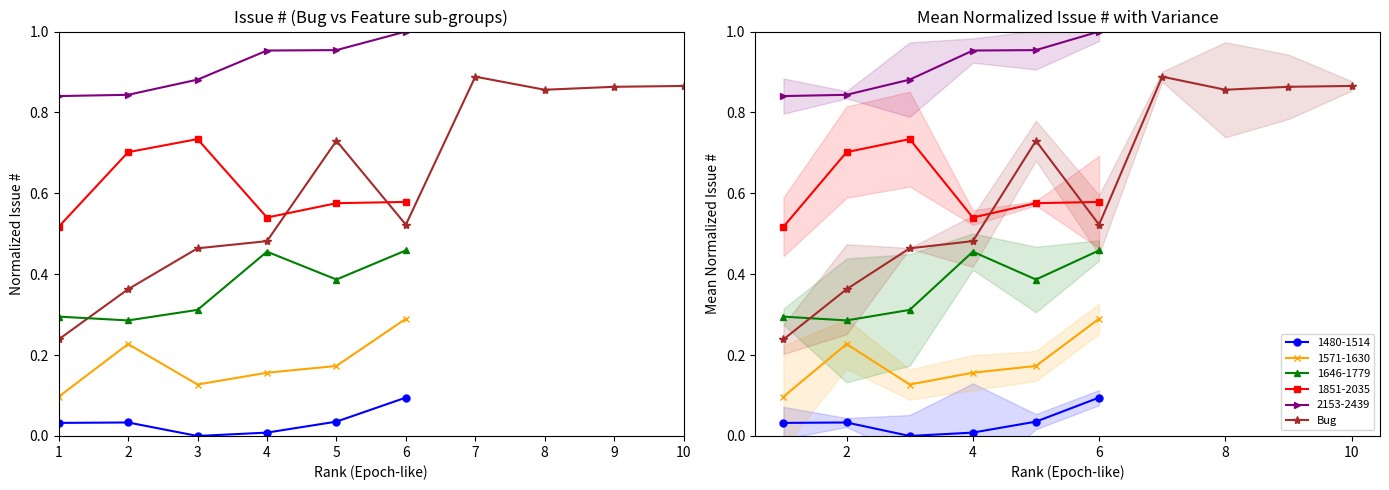

List the labels in order of value, smallest first.

1, 2, 3, 4, 6, 5, 8, 9, 10, 7